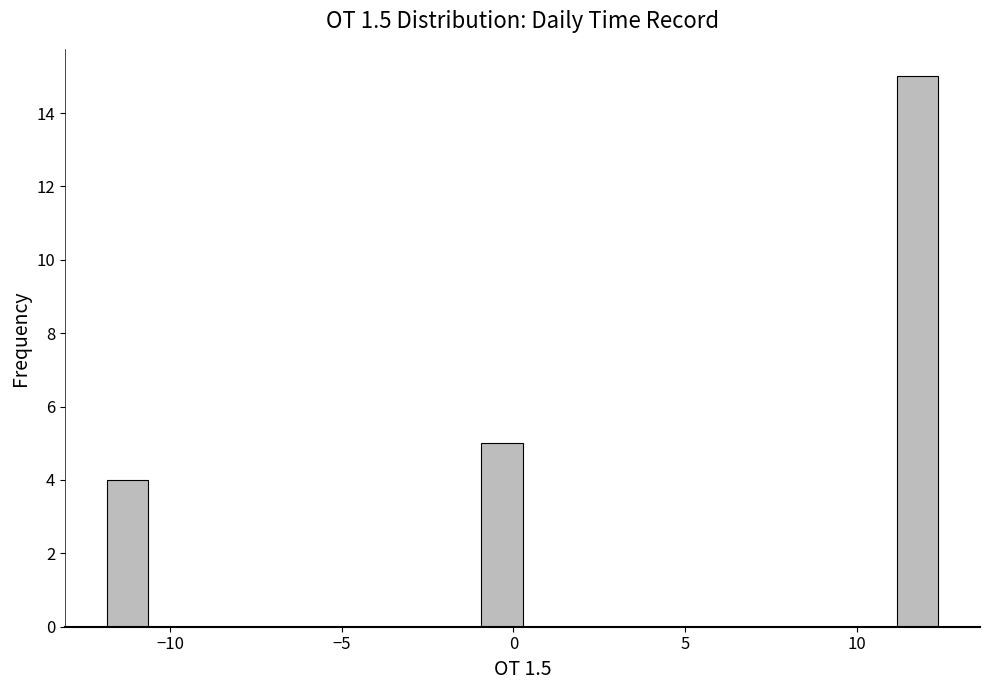

Around what value on the x-axis is the tallest bar? Give the approximate position of its centre, as read against the axis.

12.0